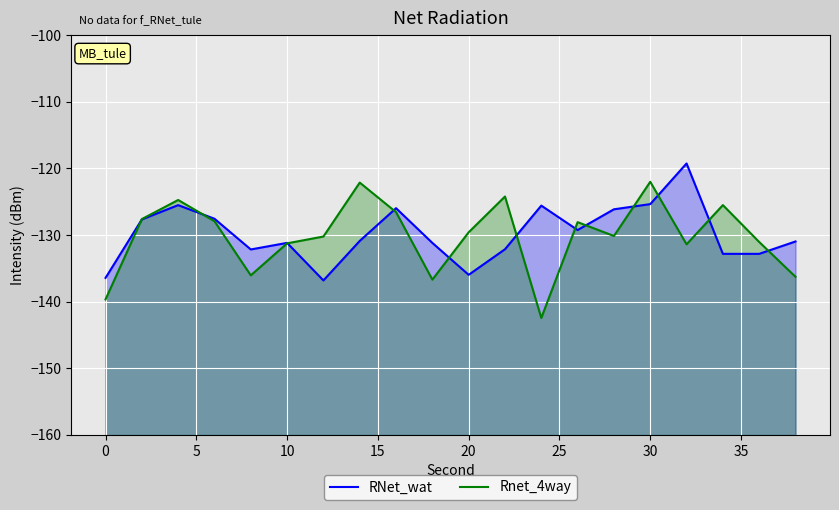

What is the spread (max minus min) of values at 5?

0.8